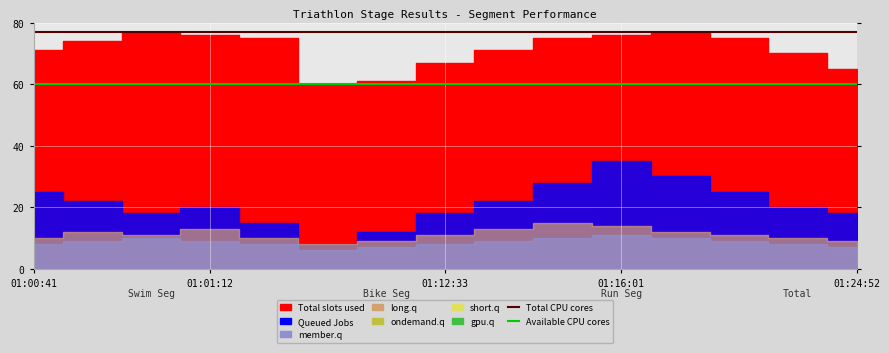

What is the sum of the Available CPU cores values at 13 and 7?

120